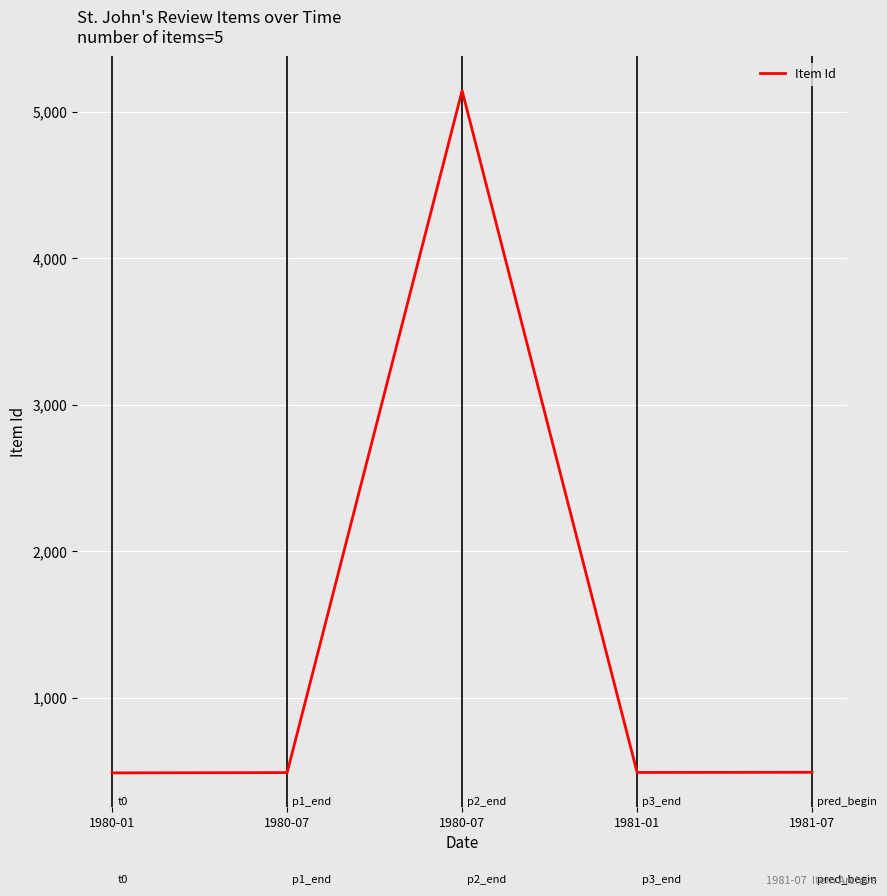

What is the difference between the second highest and minimum values?

4